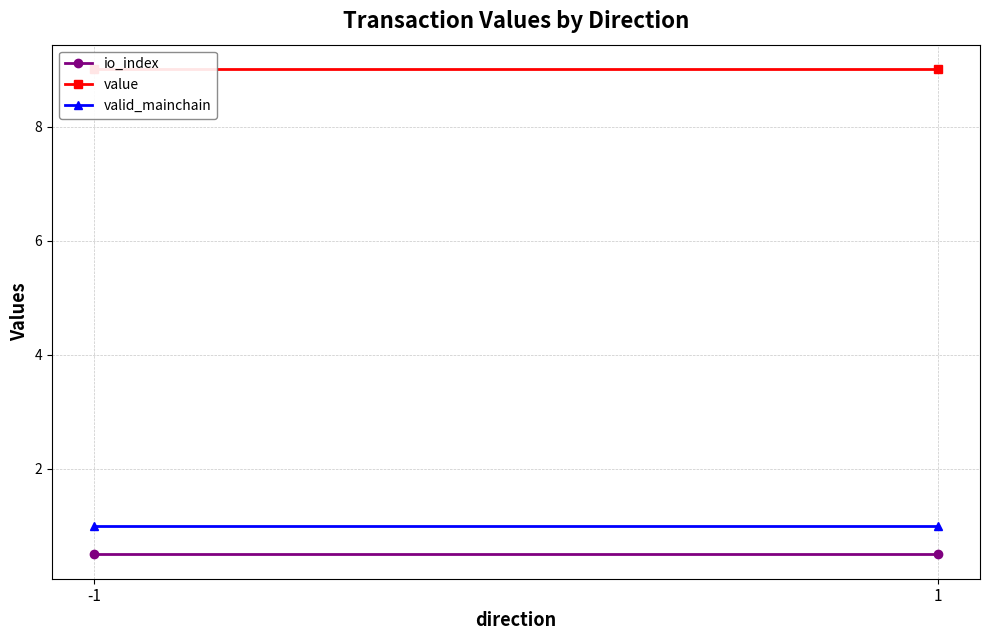

At which category does the chart reach its minimum across all series?

-1